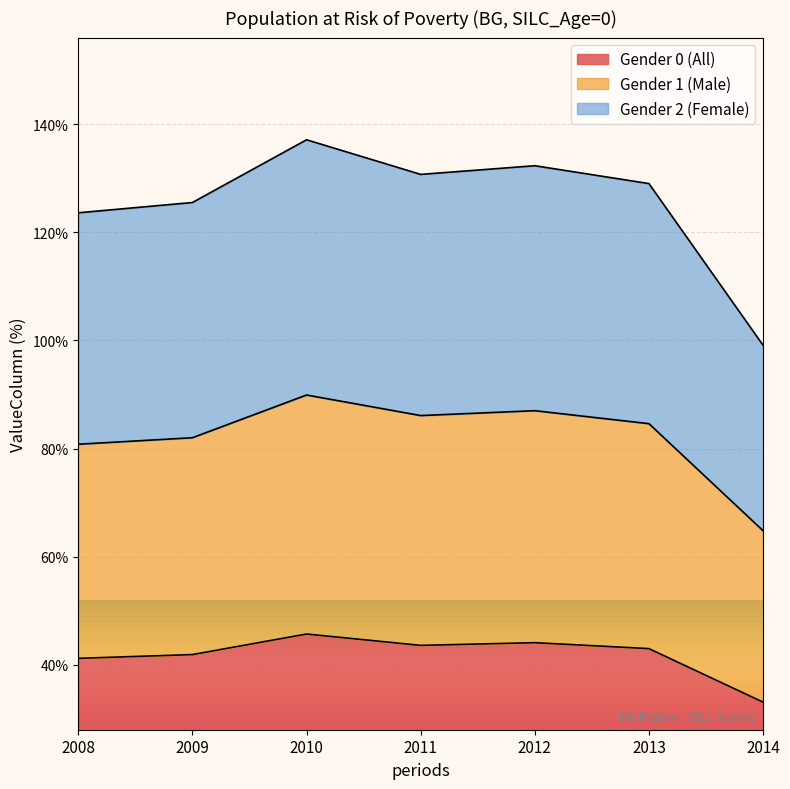

How many lines are shown in the chart?

3